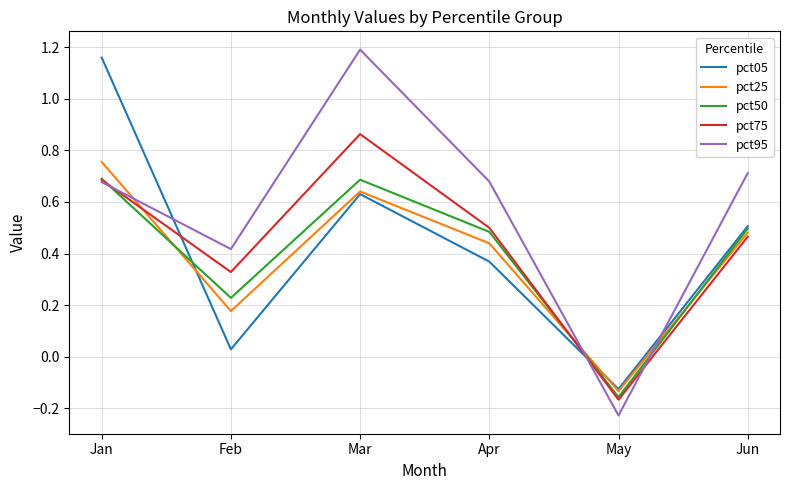

True or false: pct05 and pct75 intersect in this chart.

True